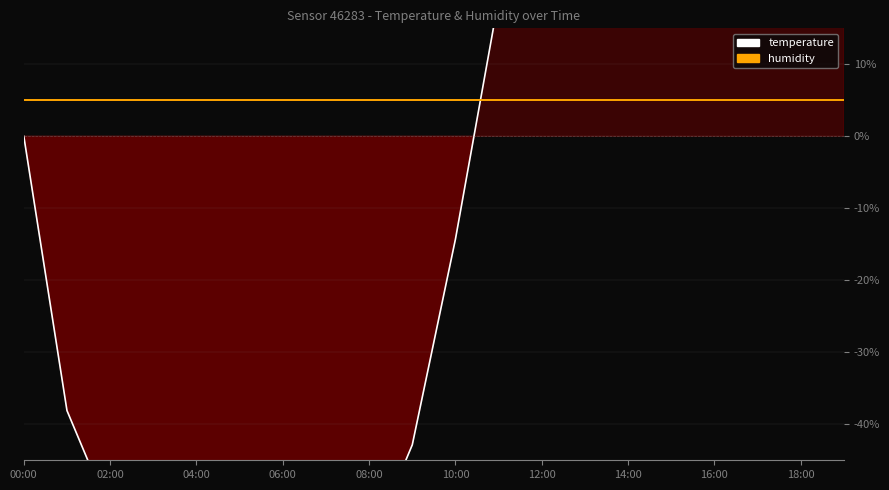

True or false: temperature and humidity intersect in this chart.

True